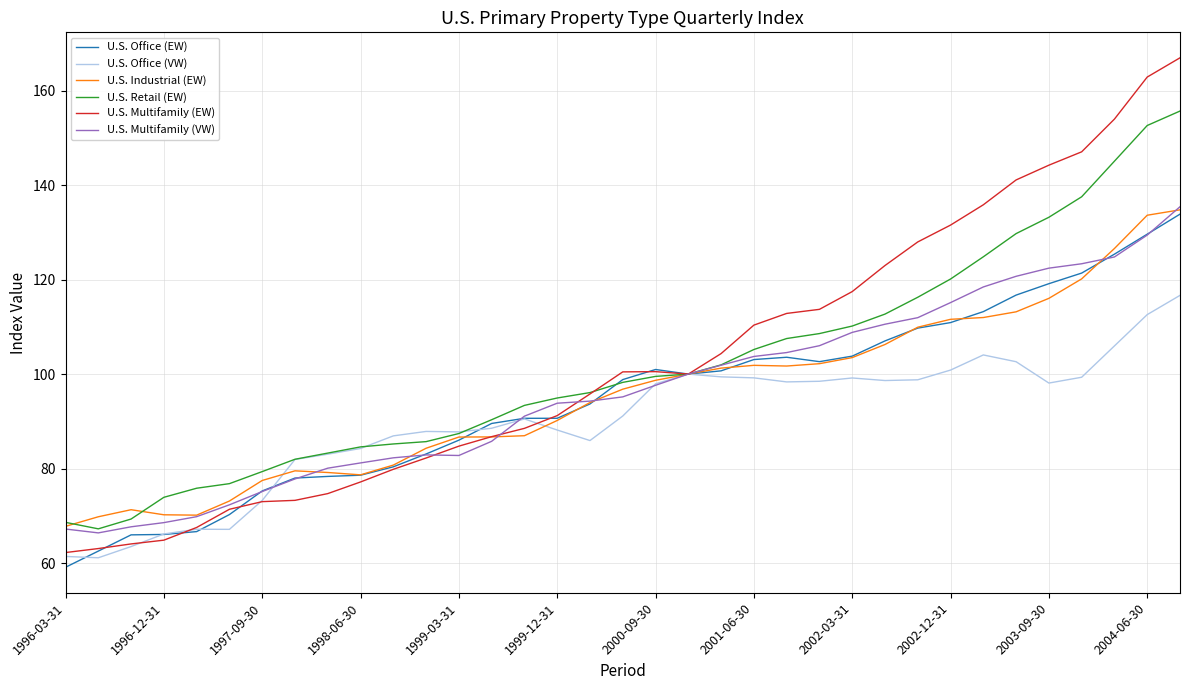

What is the lowest value of the U.S. Multifamily (EW) series?

62.2